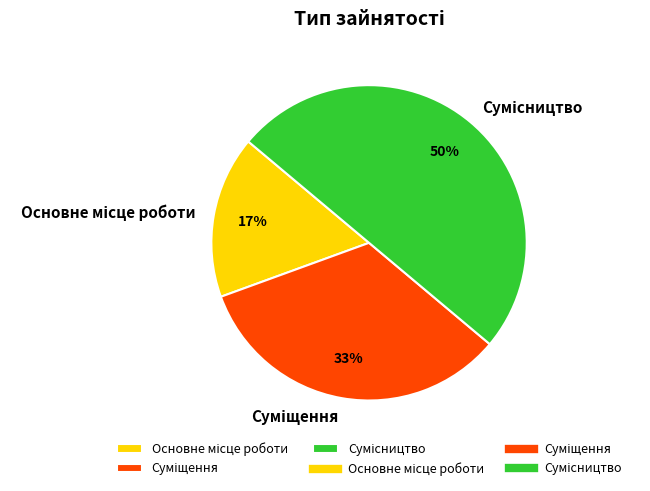

To the nearest percent, what is the average slice percentage?

33%